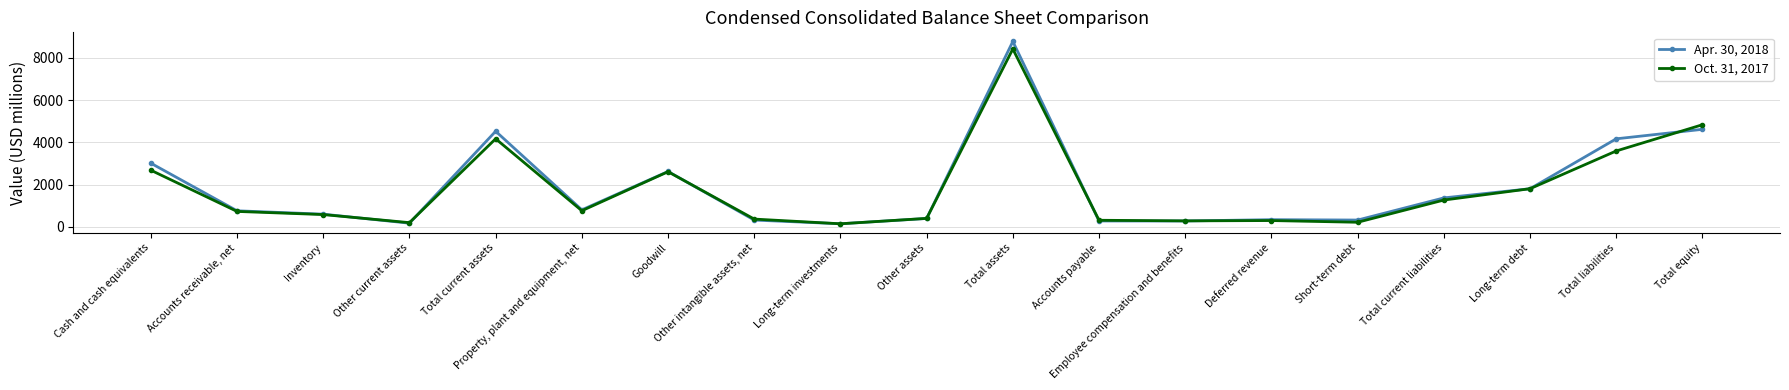

The Apr. 30, 2018 series shows 798 at Property, plant and equipment, net. True or false?

True